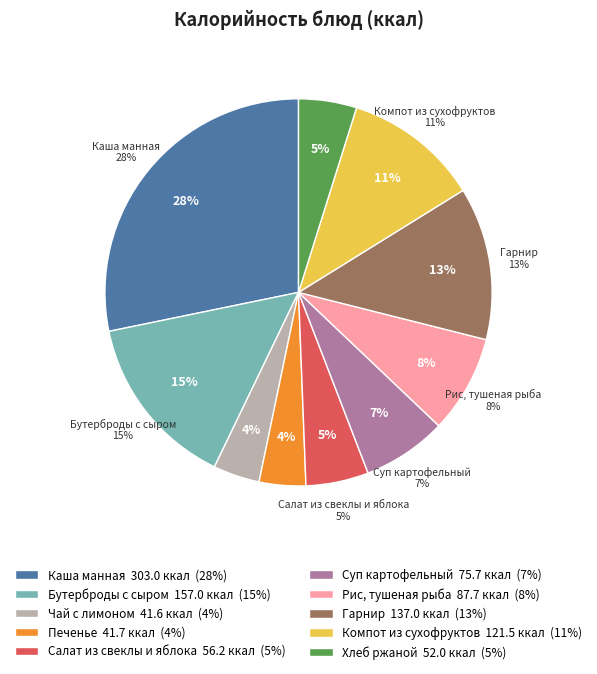

Is the sum of Бутерброды с сыром and Суп картофельный greater than half?

No